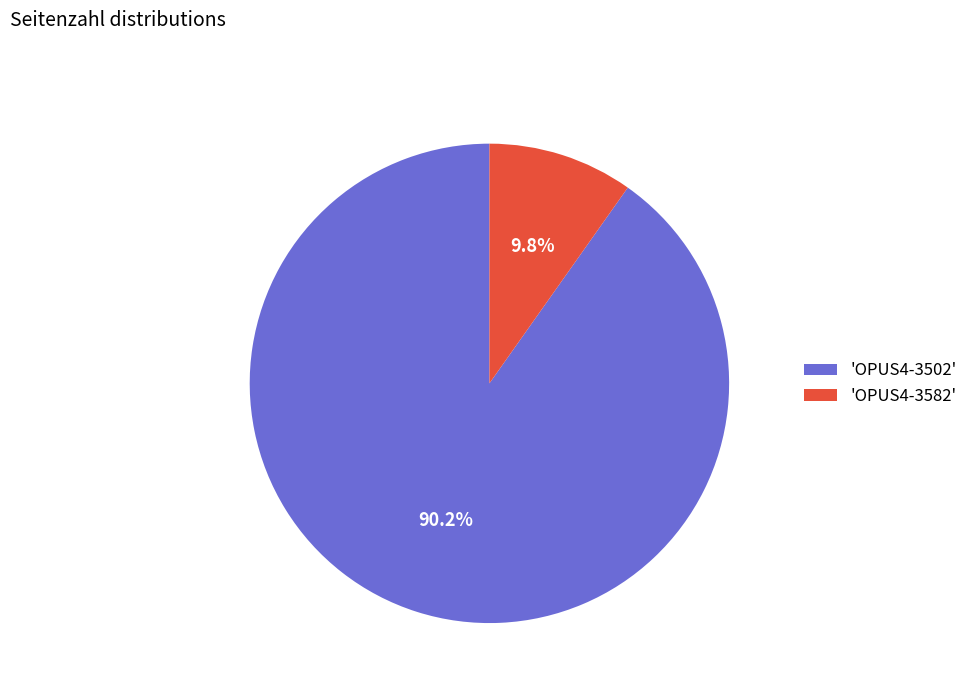

Does 'OPUS4-3582' account for over 50% of the chart?

No